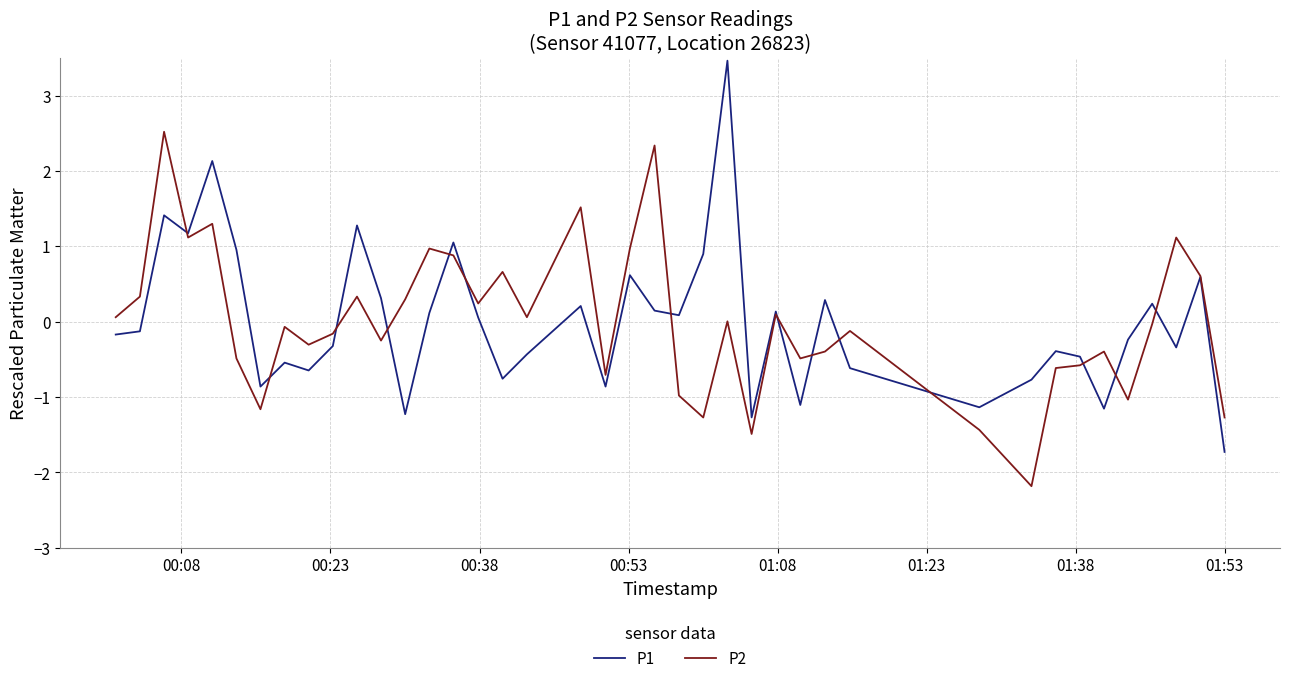

List the series in order of their peak value, highest first.

P1, P2